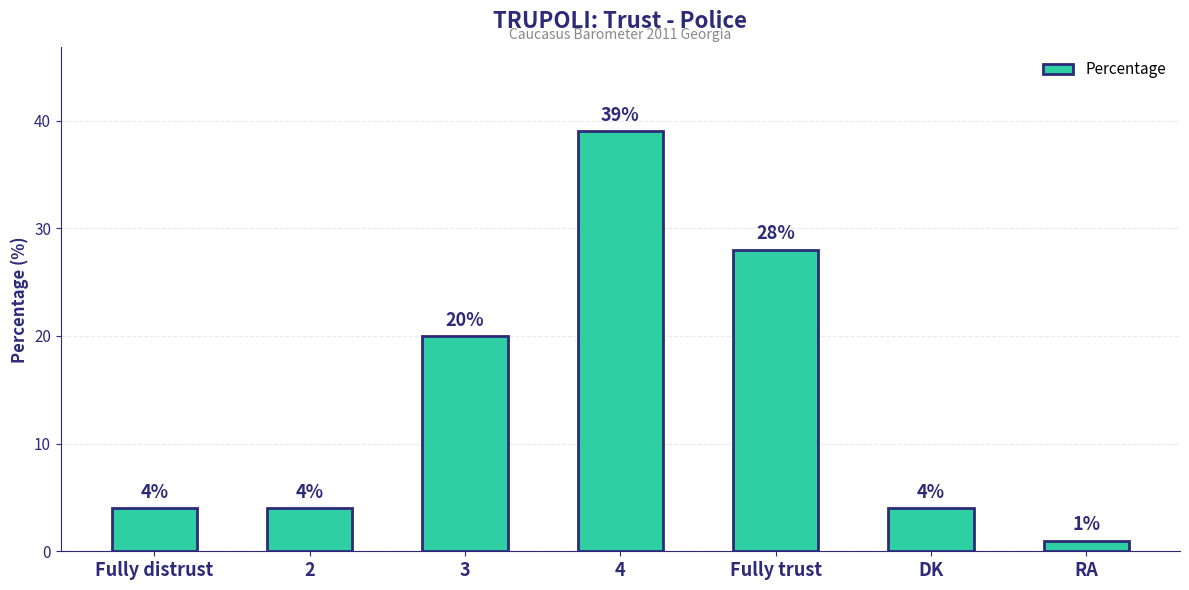

Between 4 and Fully trust, which is larger?

4